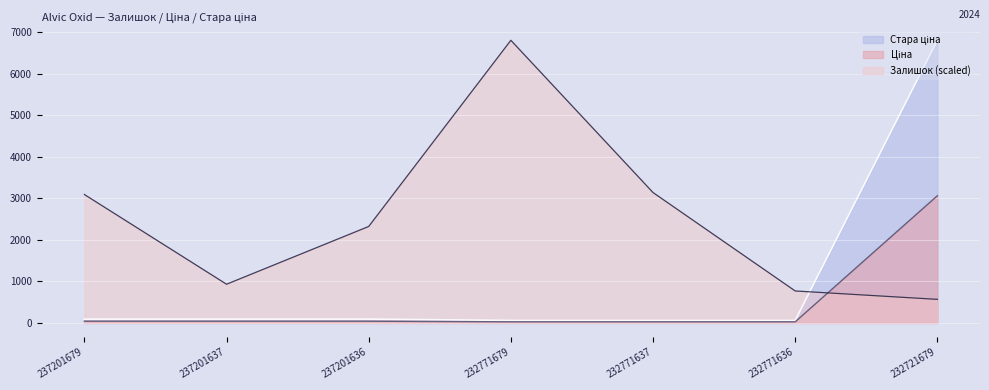

Reading left to right, transcribe all the data shown in this chart.

Залишок: 237201679=3089.3	237201637=930.8	237201636=2320.4	232771679=6799.2	232771637=3136.6	232771636=769.0	232721679=566.6
Ціна: 237201679=41.1	237201637=41.1	237201636=41.1	232771679=26.7	232771637=26.7	232771636=26.7	232721679=3059.7
Стара ціна: 237201679=91.3	237201637=91.3	237201636=91.3	232771679=59.4	232771637=59.4	232771636=59.4	232721679=6799.2